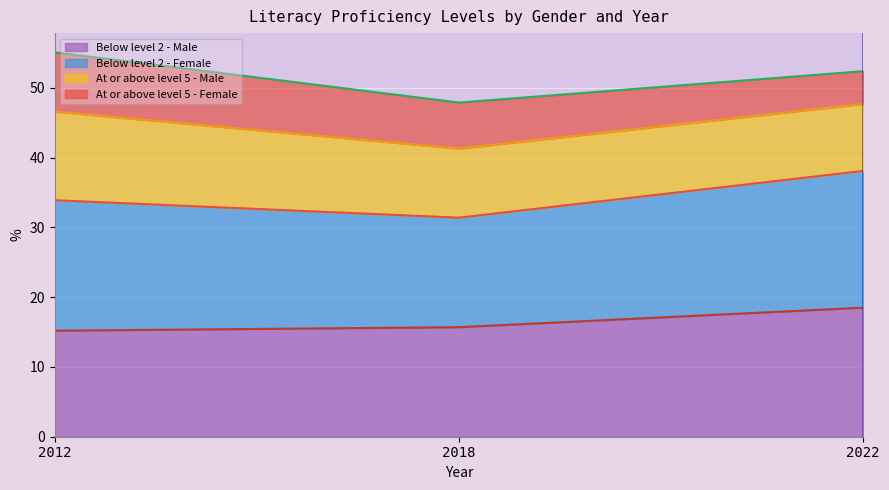

How many lines are shown in the chart?

4